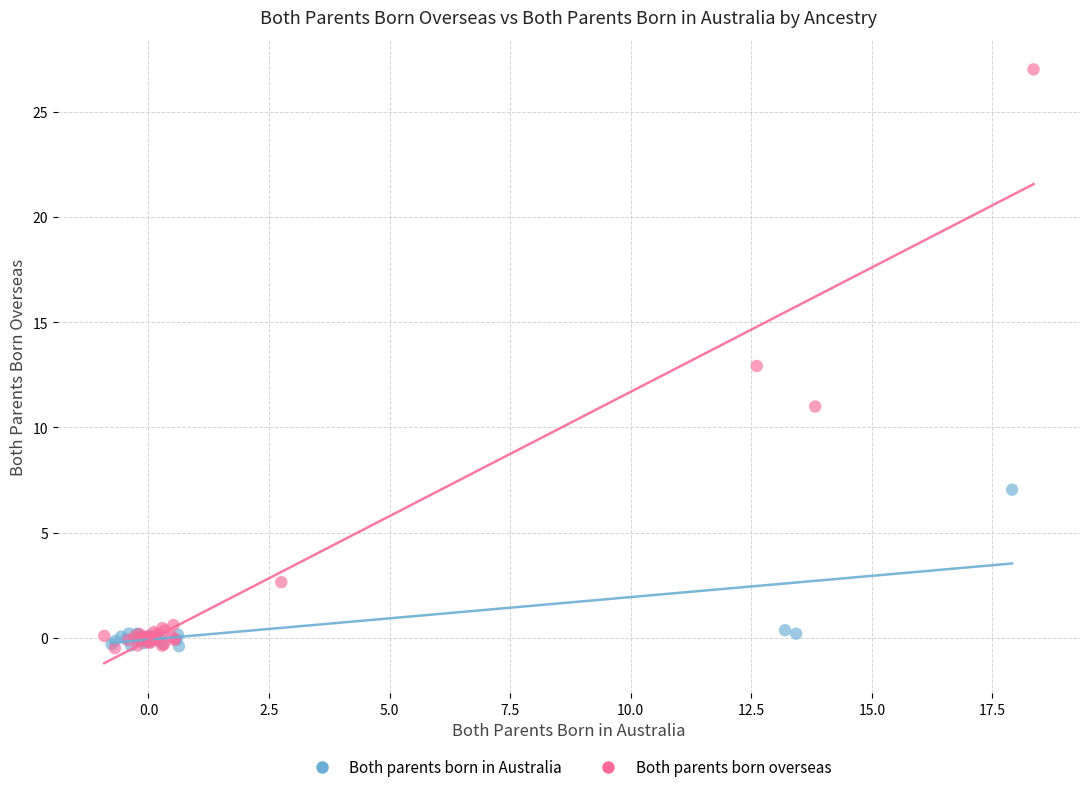

Which series has the largest Y range (max minus min)?

Both parents born overseas